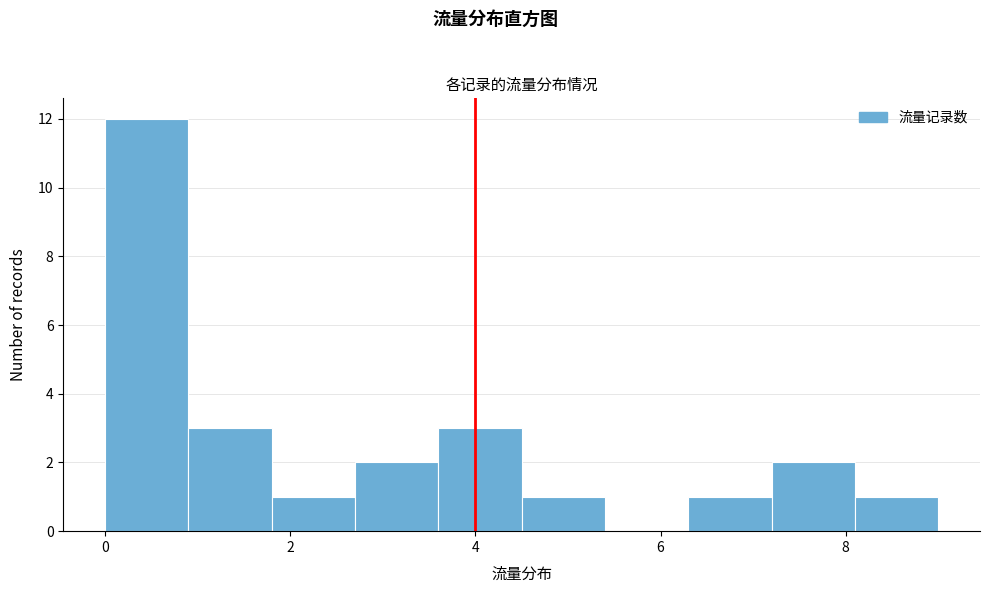

Which range on the x-axis has the tallest bar?

0.0 to 0.9